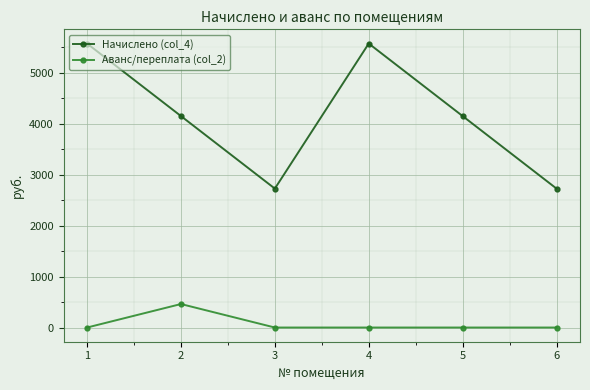

What is the sum of all Аванс/переплата (col_2) values?

460.7